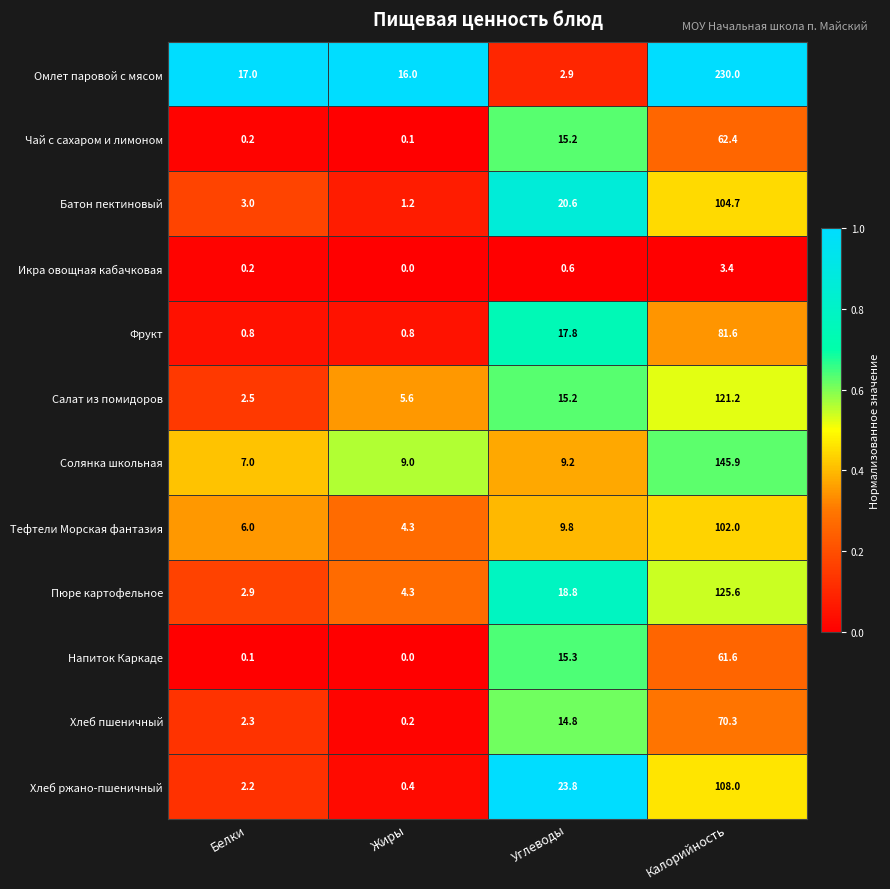

What is the difference between the maximum and second lowest values in the Икра овощная кабачковая series?

3.2